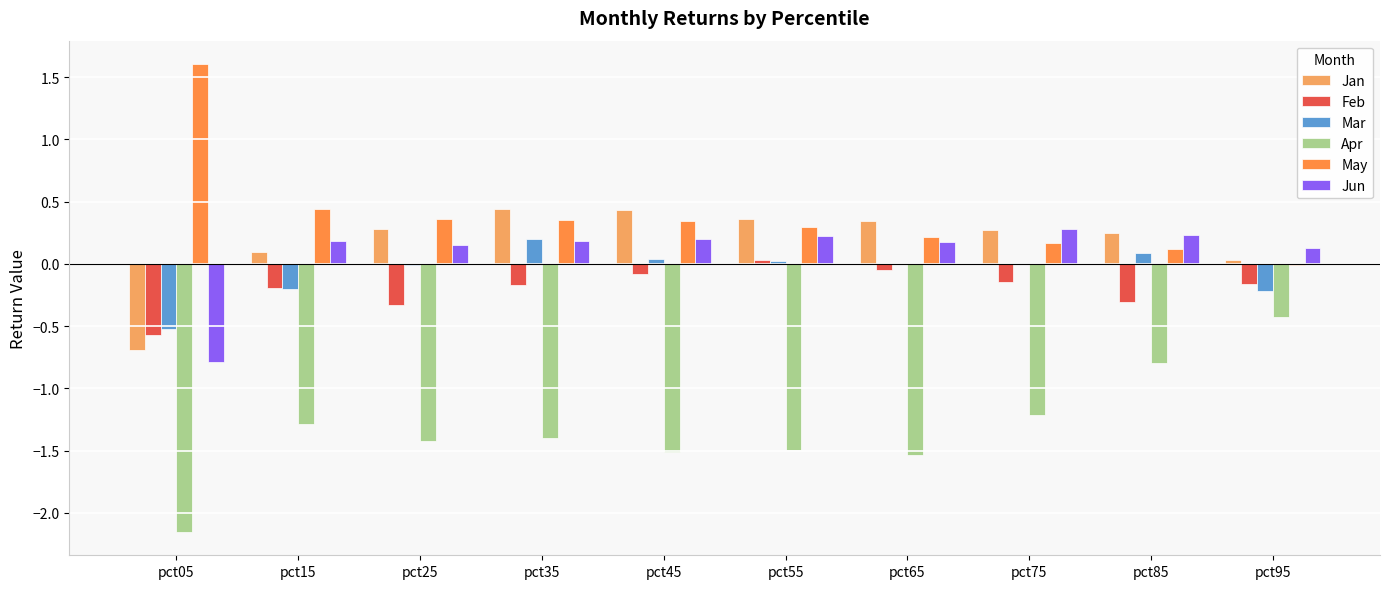

What is the value of the Jun bar at the 1st from the left?

-0.8